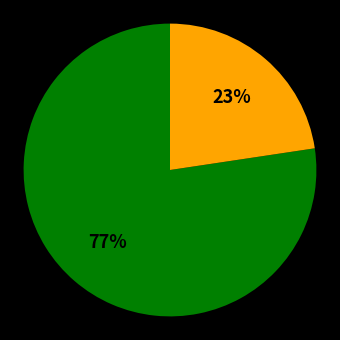

Is there a majority slice in this chart?

Yes